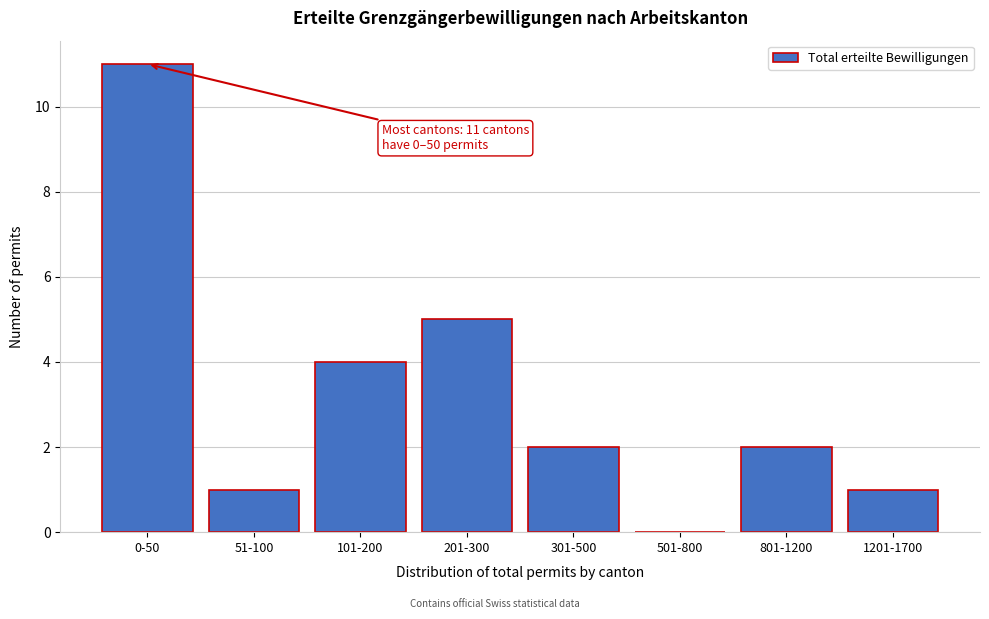

Reading left to right, transcribe all the data shown in this chart.

0-50=11	51-100=1	101-200=4	201-300=5	301-500=2	501-800=0	801-1200=2	1201-1700=1